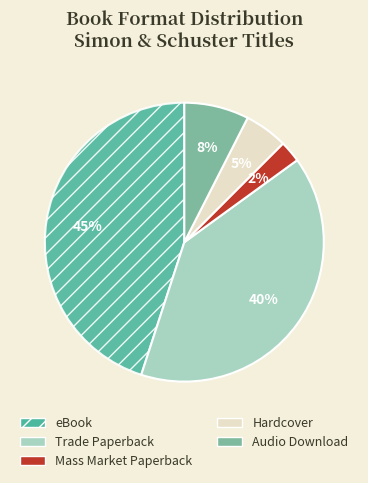

What is the largest slice in the pie chart?

eBook